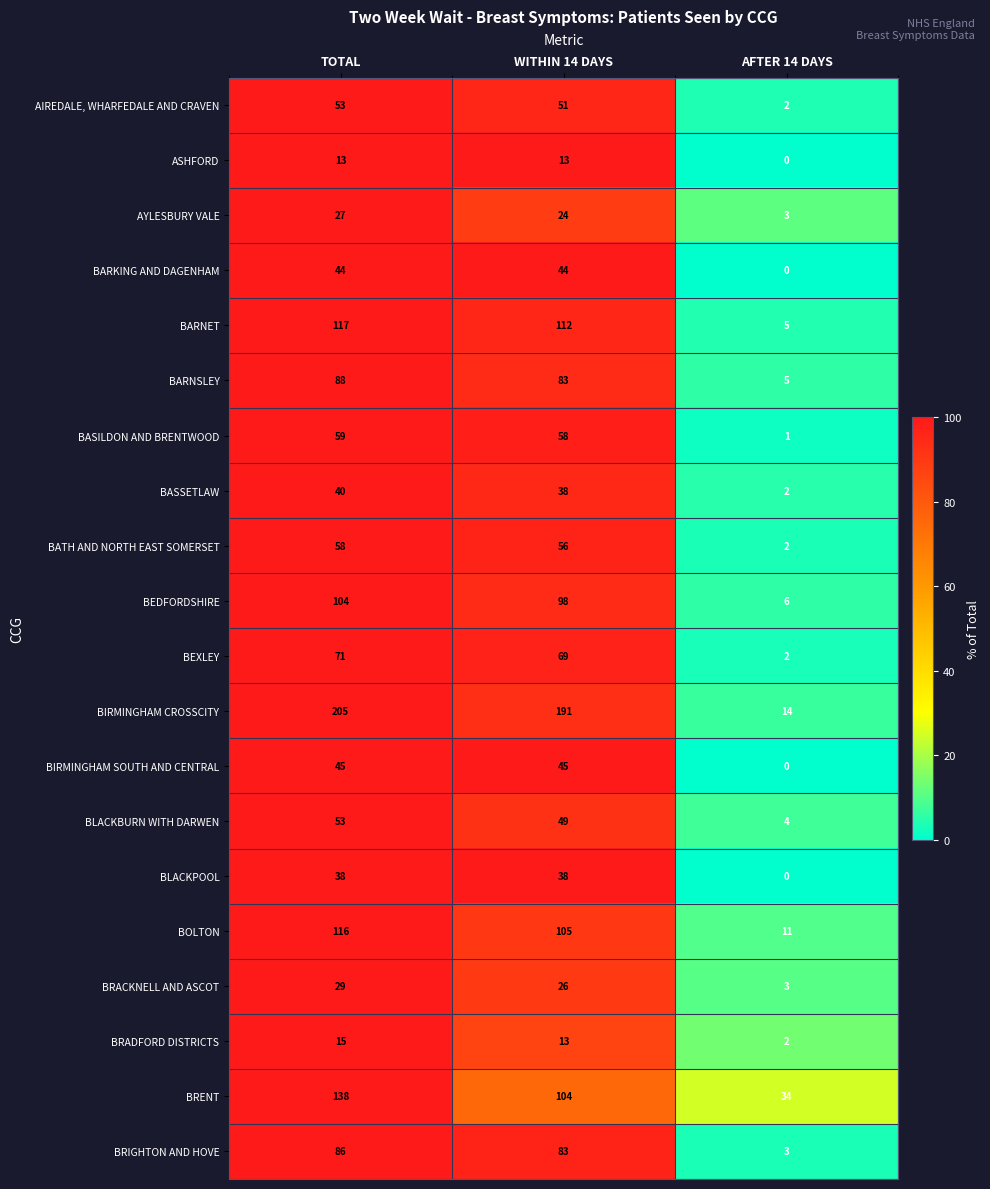

The value of BLACKPOOL at WITHIN 14 DAYS is 38. True or false?

True